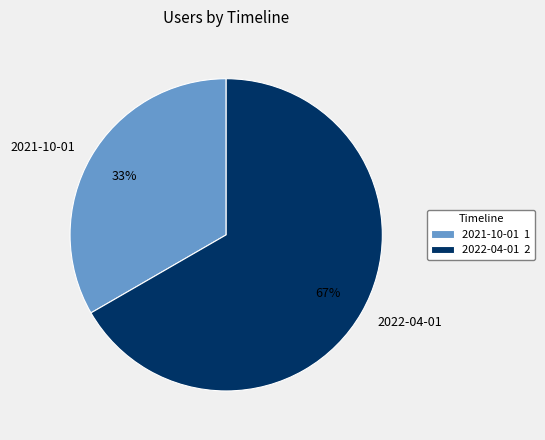

True or false: 2021-10-01 accounts for 42% of the total.

False